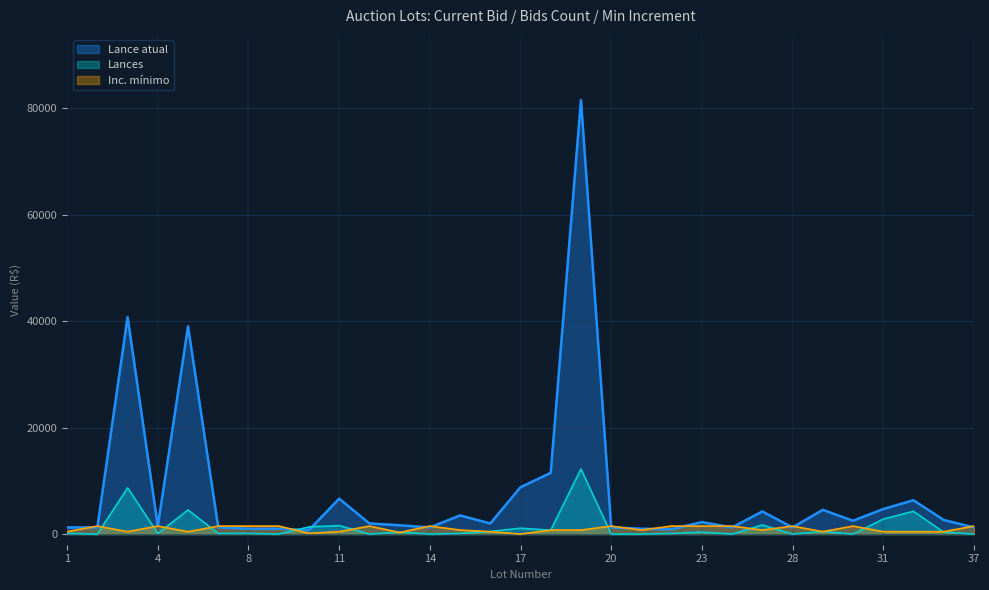

At which label does Lance atual reach its peak?

19